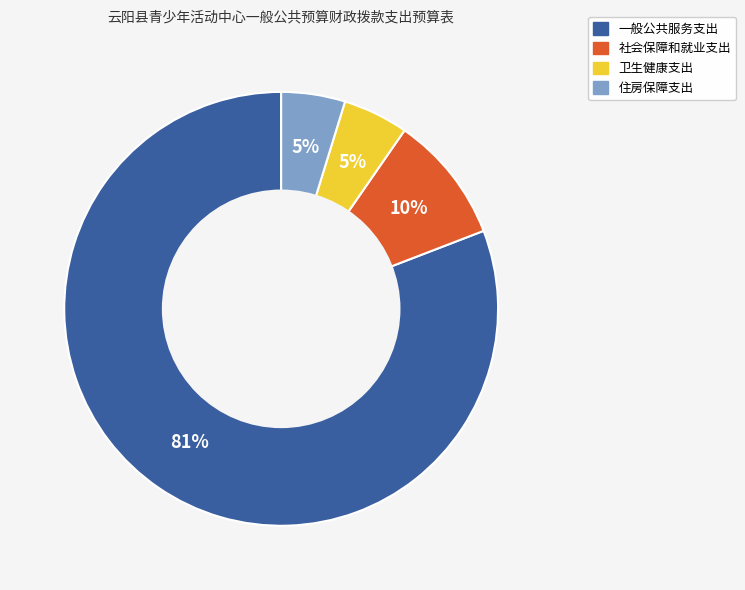

What is the largest slice in the pie chart?

一般公共服务支出